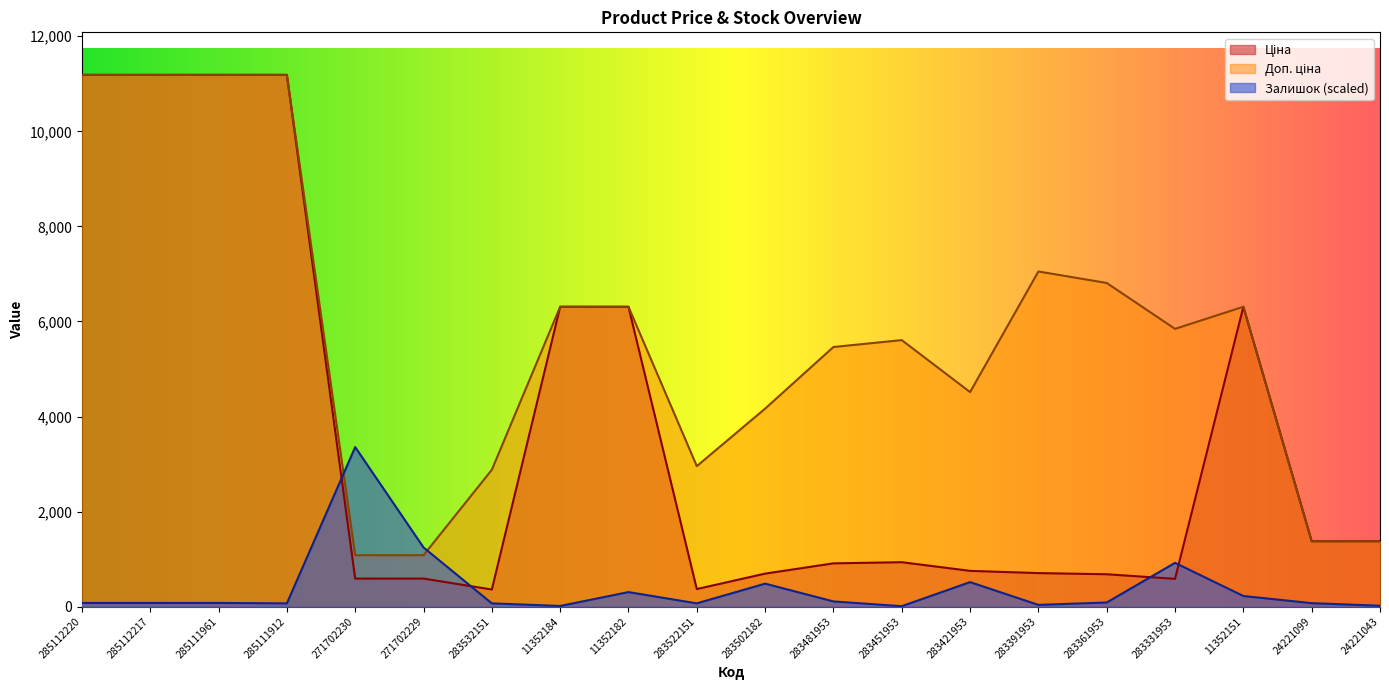

How many intersections are there between Доп. ціна and Залишок?

2